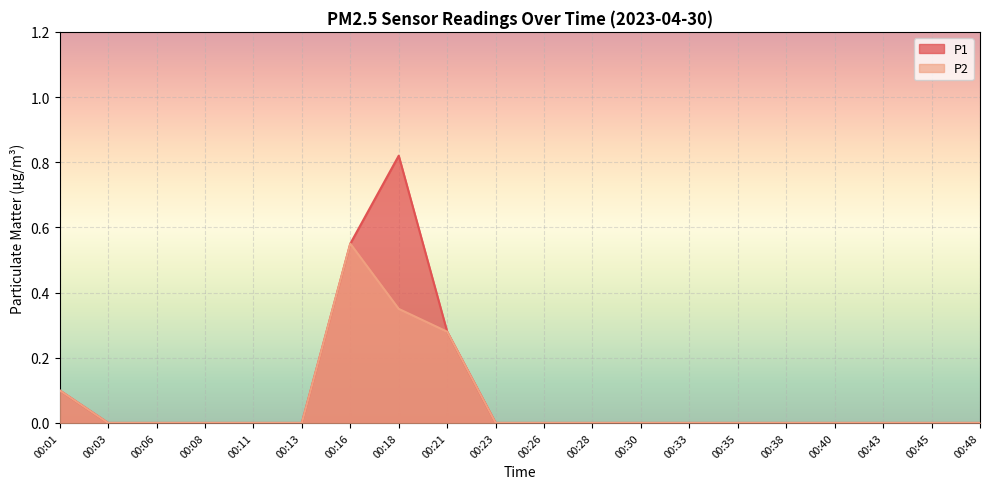

How many distinct data groups are displayed?

2